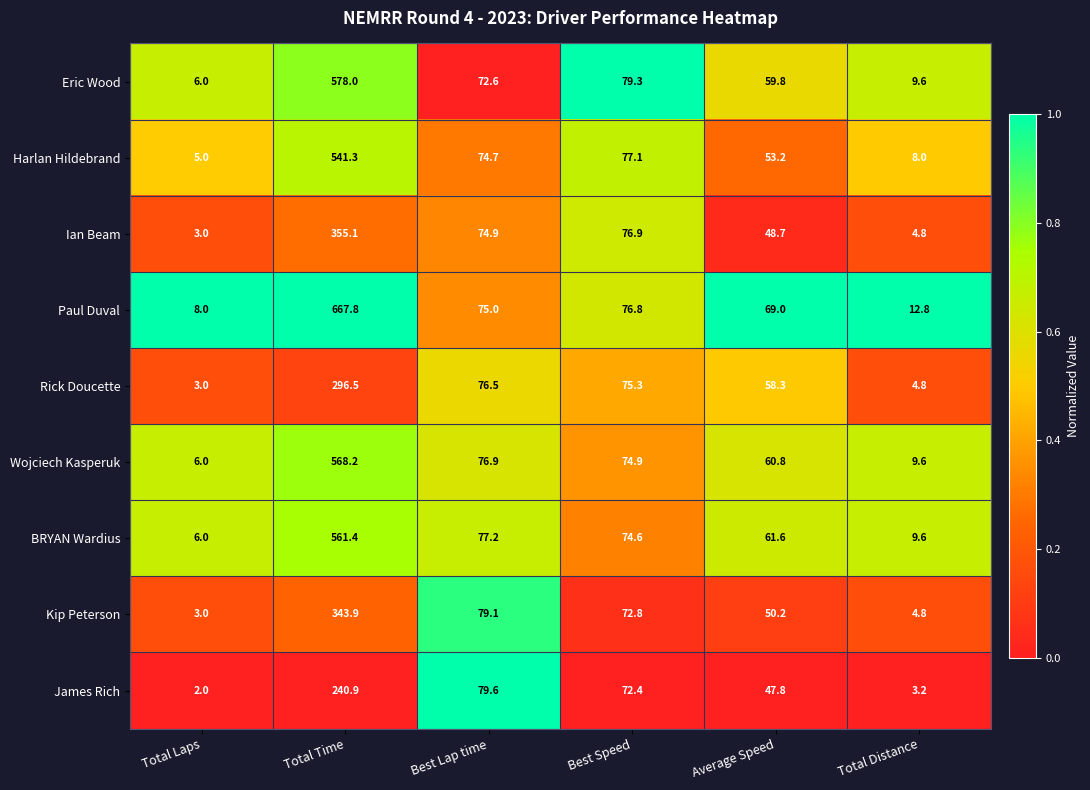

What is the total value across all series at Total Distance?

67.2